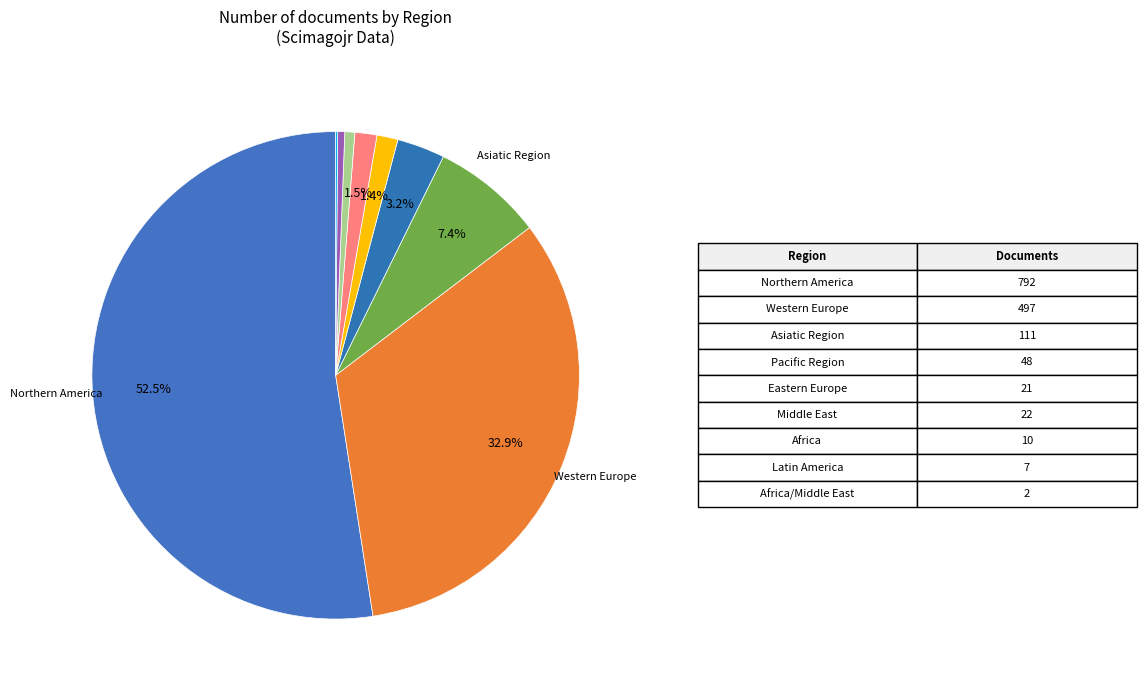

To the nearest percent, what is the average slice percentage?

11%